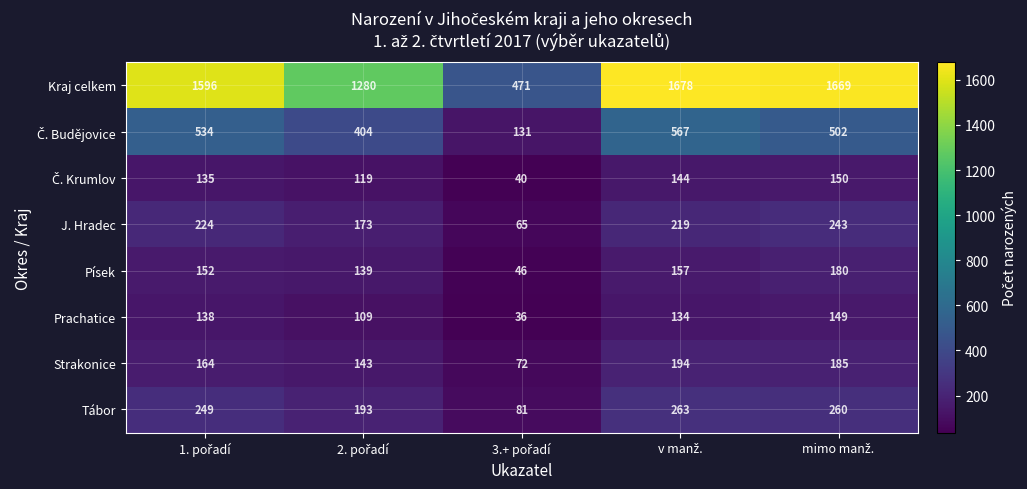

At how many categories does at least one series exceed 341?

5